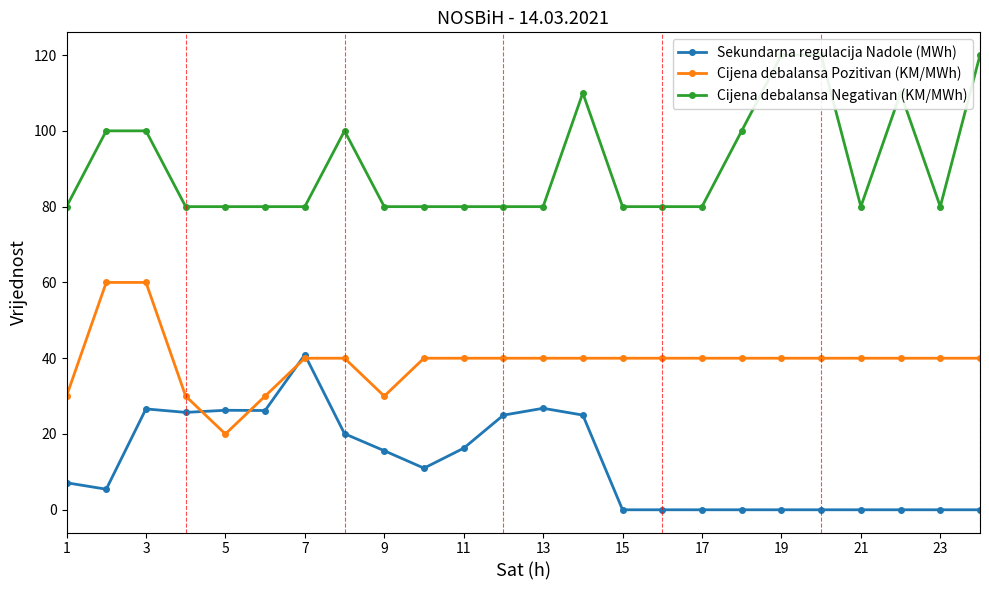

What is the difference between the maximum and minimum values in the Cijena debalansa Negativan (KM/MWh) series?

40.0